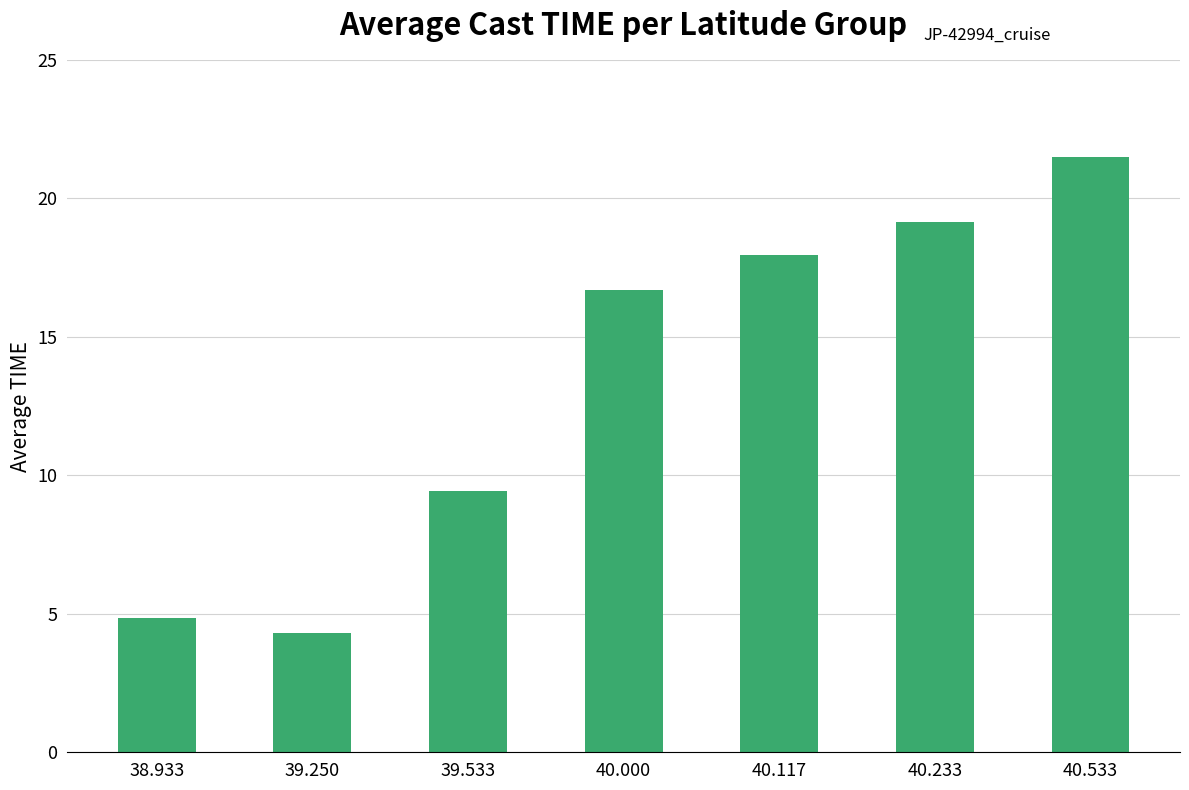

What is the label of the 6th bar from the right?

39.250